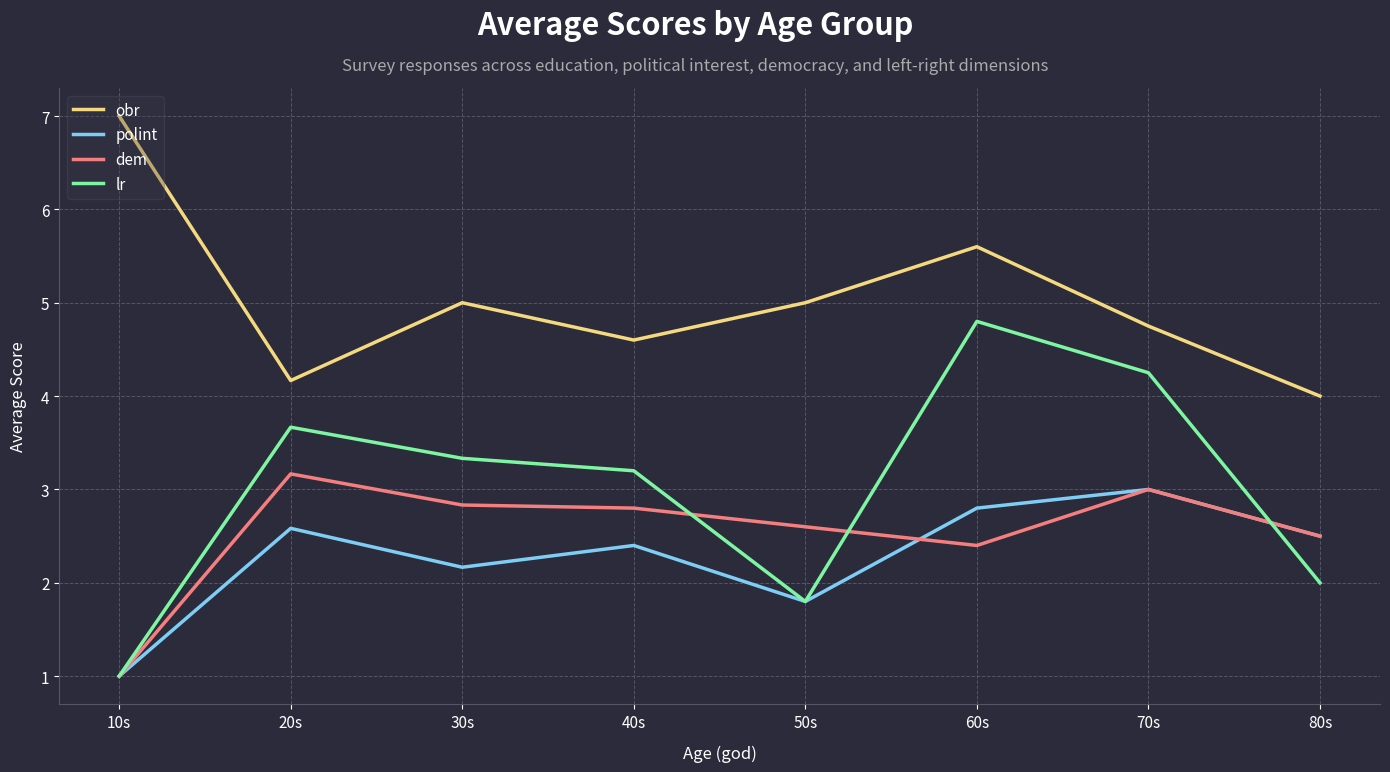

Is it true that dem equals 1.5 at 70s?

False